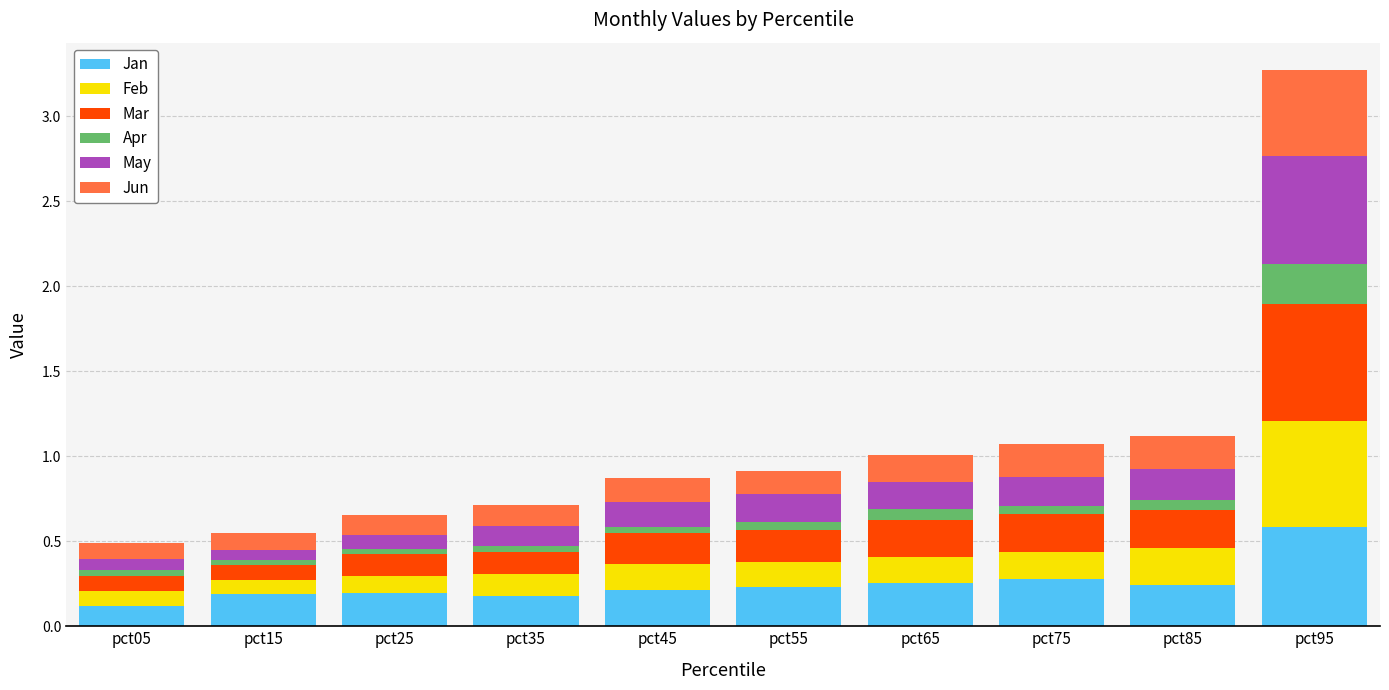

At which category is the sum across all series the highest?

pct95